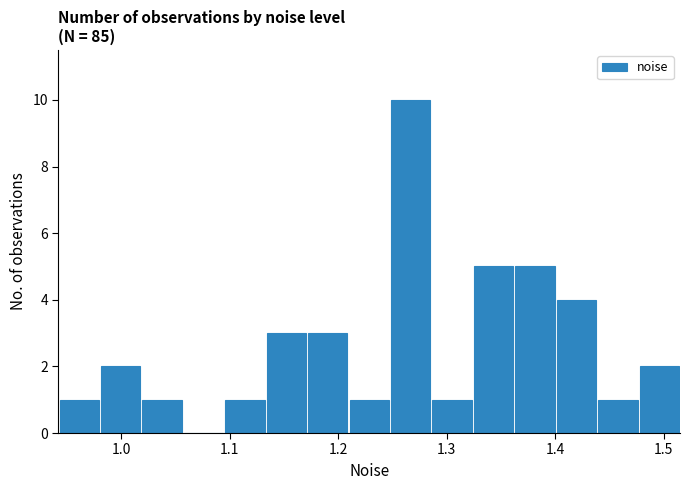

Around what value on the x-axis is the tallest bar? Give the approximate position of its centre, as read against the axis.

1.27